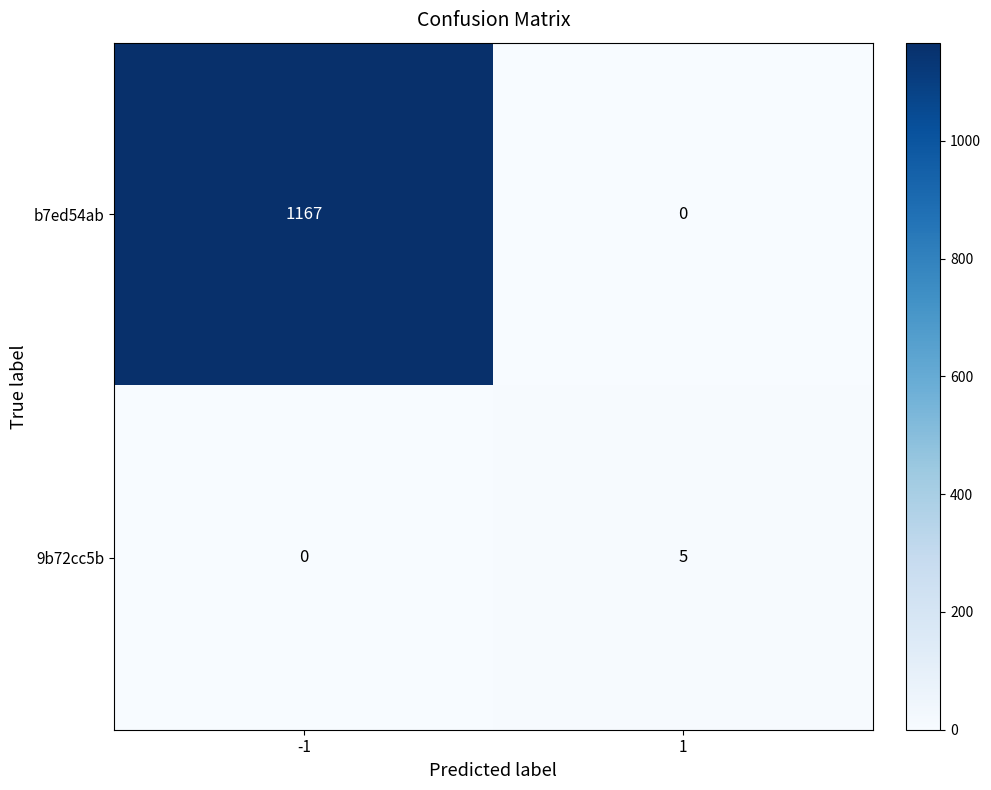

List the series in order of their overall mean, lowest first.

9b72cc5b, b7ed54ab